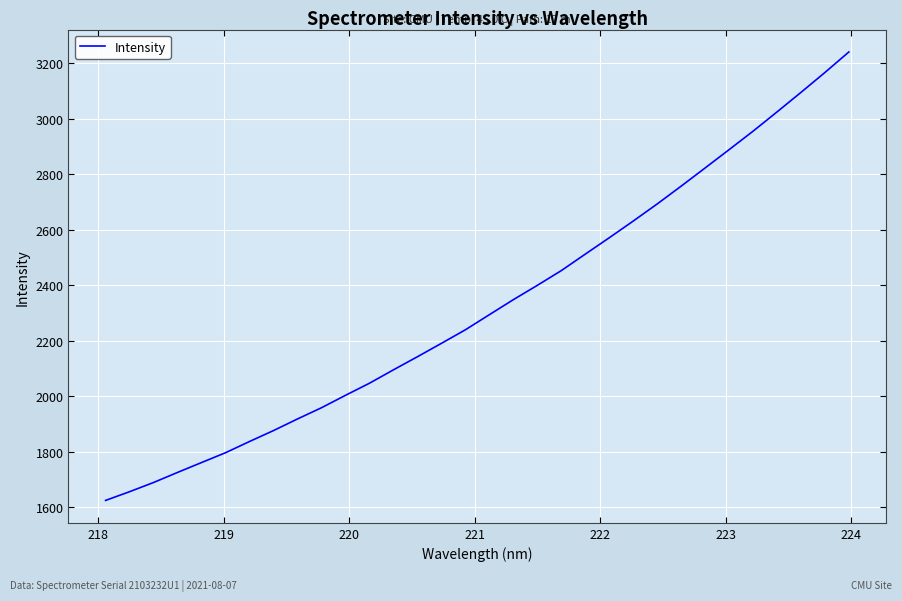

What is the greatest value displayed?

3240.6